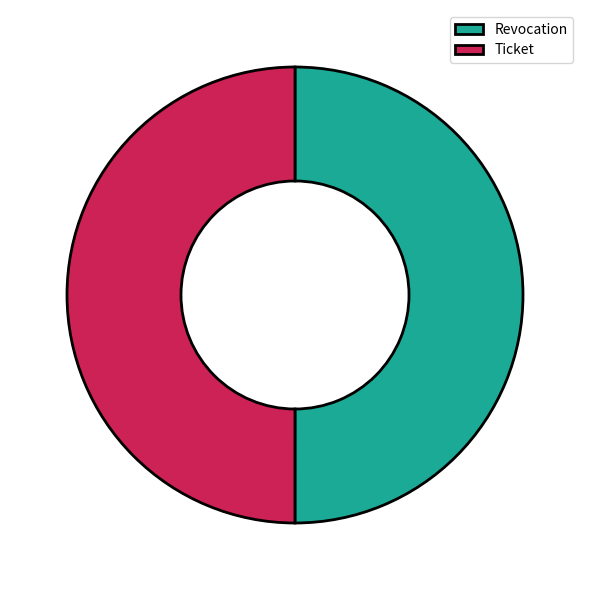

What is the ratio of the value at Ticket to the value at Revocation?

1.0